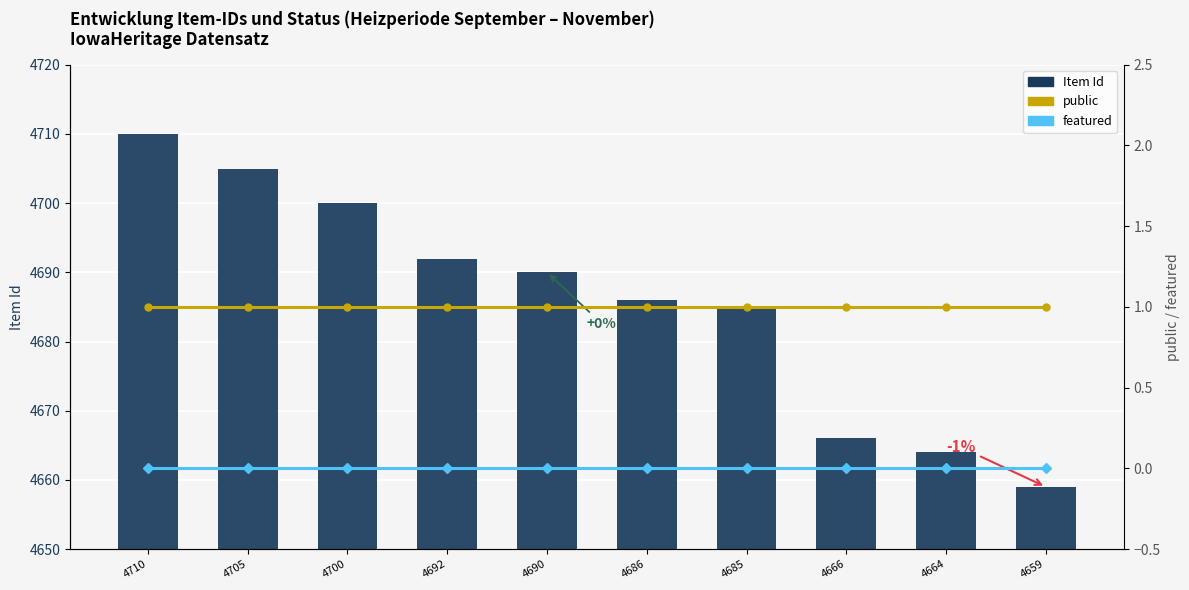

At which label is Item Id closest to 4684?

4685